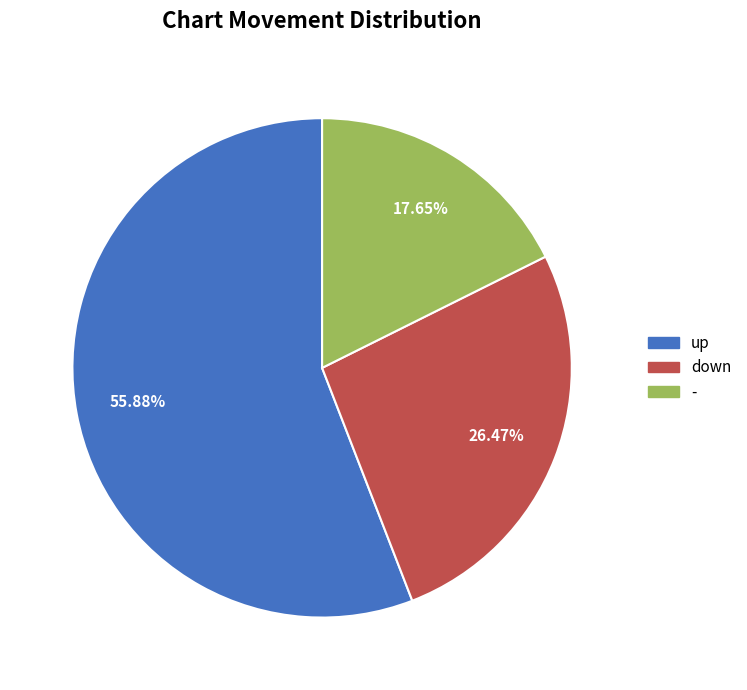

What percentage do - and down together represent?

44.1%